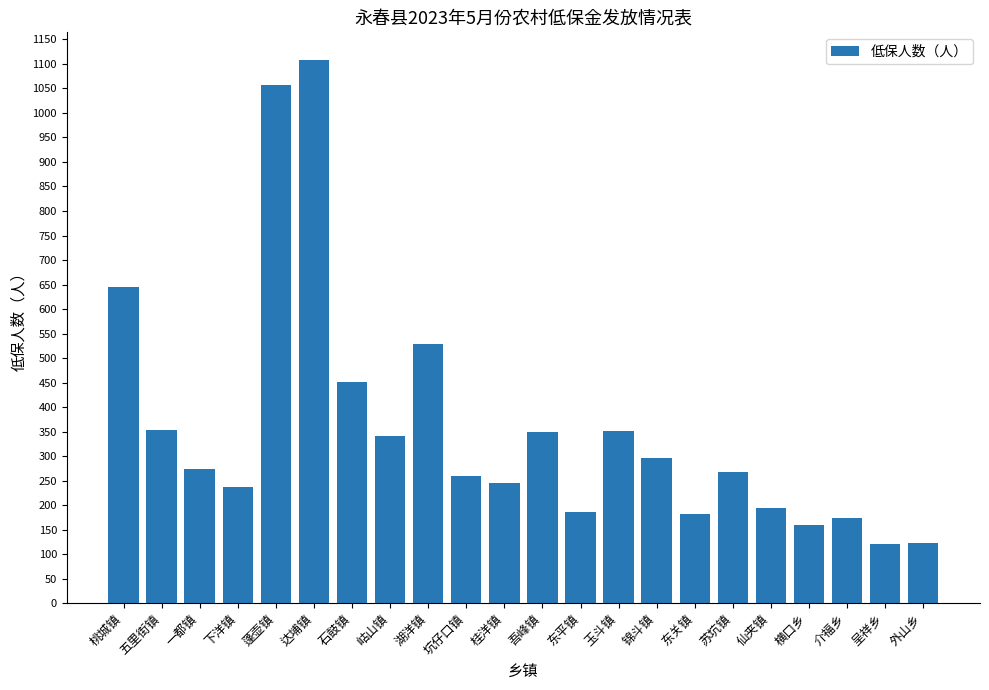

Are the bars grouped side by side (vs. stacked)?

No